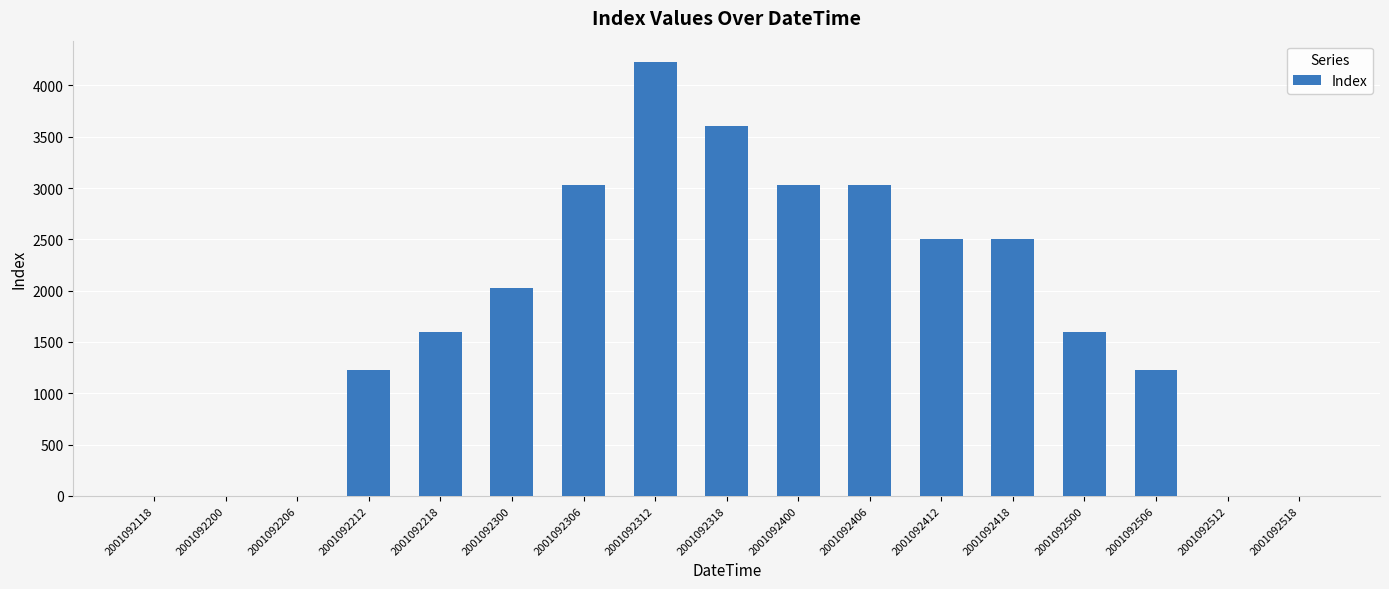

How many values are between 0 and 3025?

15